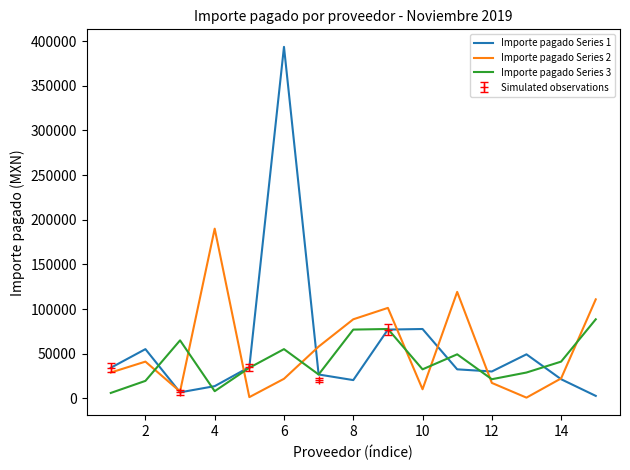

What is the sum of the Importe pagado Series 3 values at 10 and 6?

87749.6